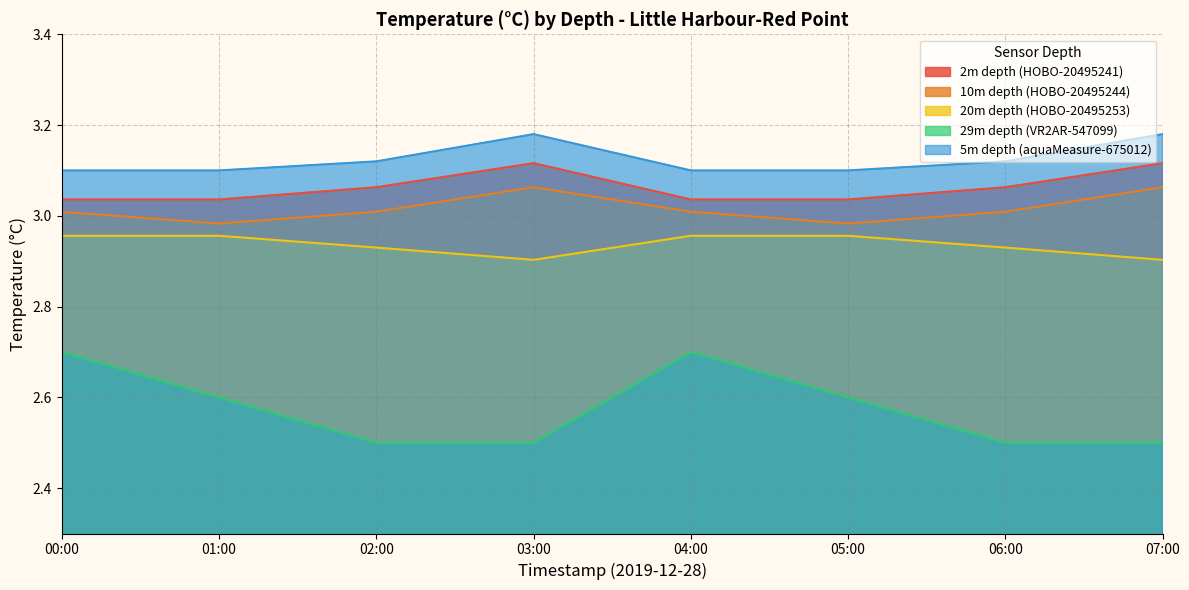

True or false: 5m depth (aquaMeasure-675012) and 10m depth (HOBO-20495244) intersect in this chart.

False